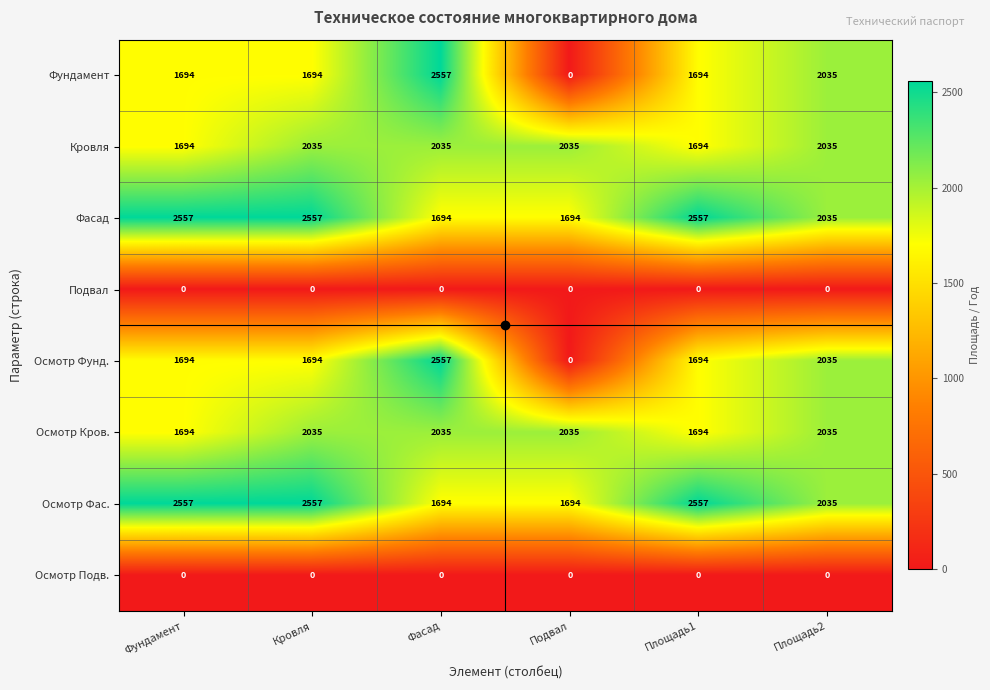

At how many categories does at least one series exceed 2039?

4